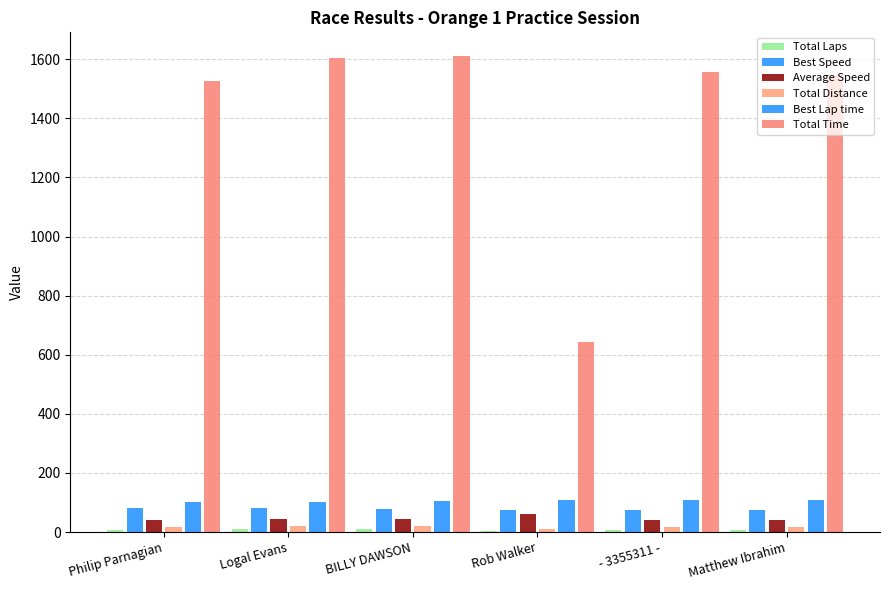

Are the bars horizontal?

No